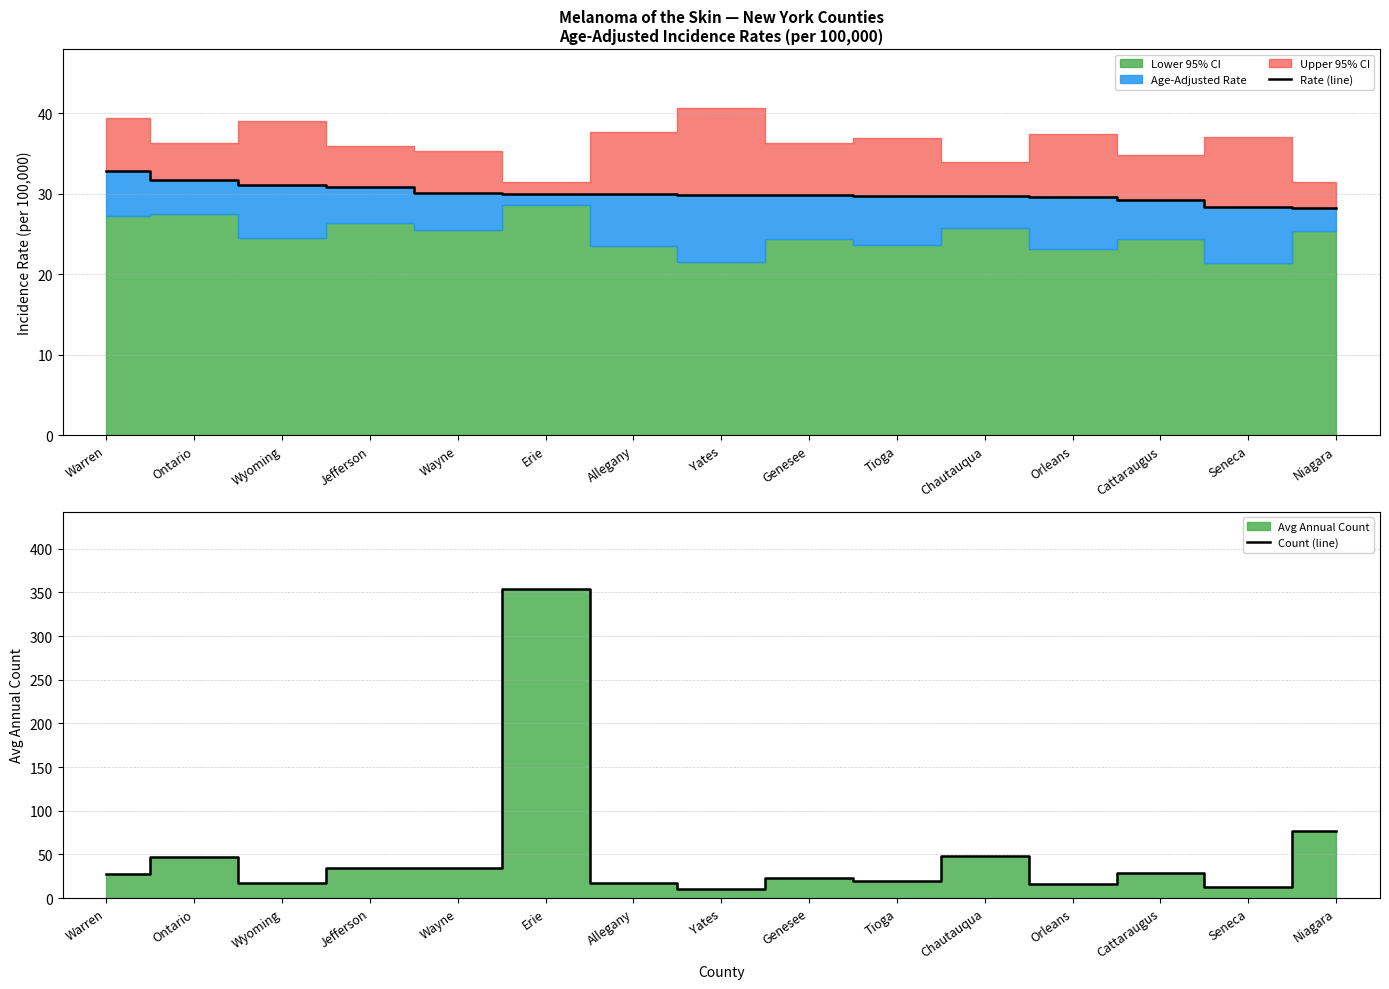

True or false: Rate (line) has more than 2 points higher than both neighbors.

False